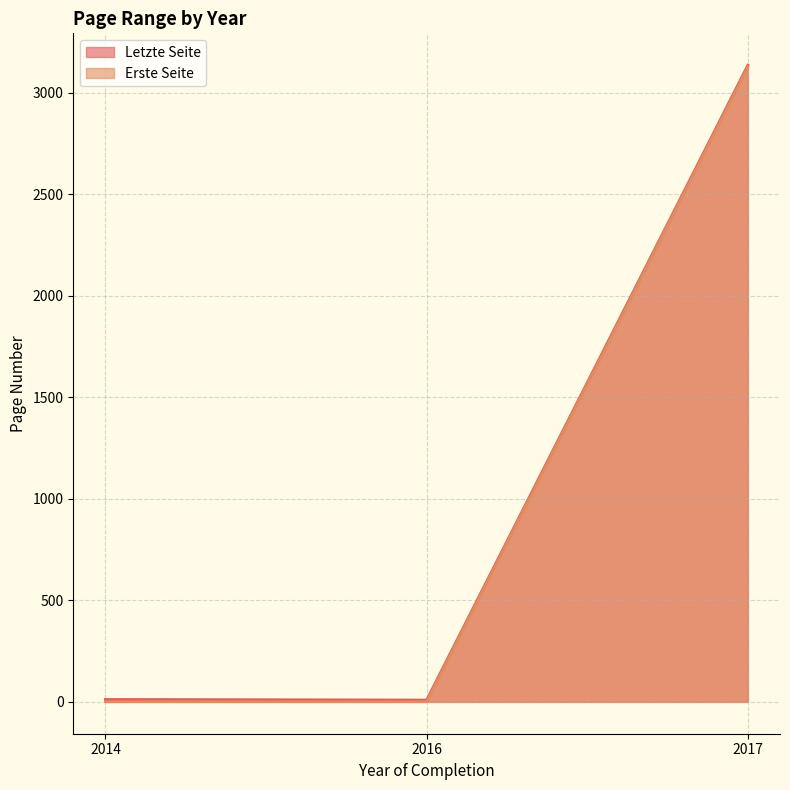

What is the maximum value shown in the chart?

3135